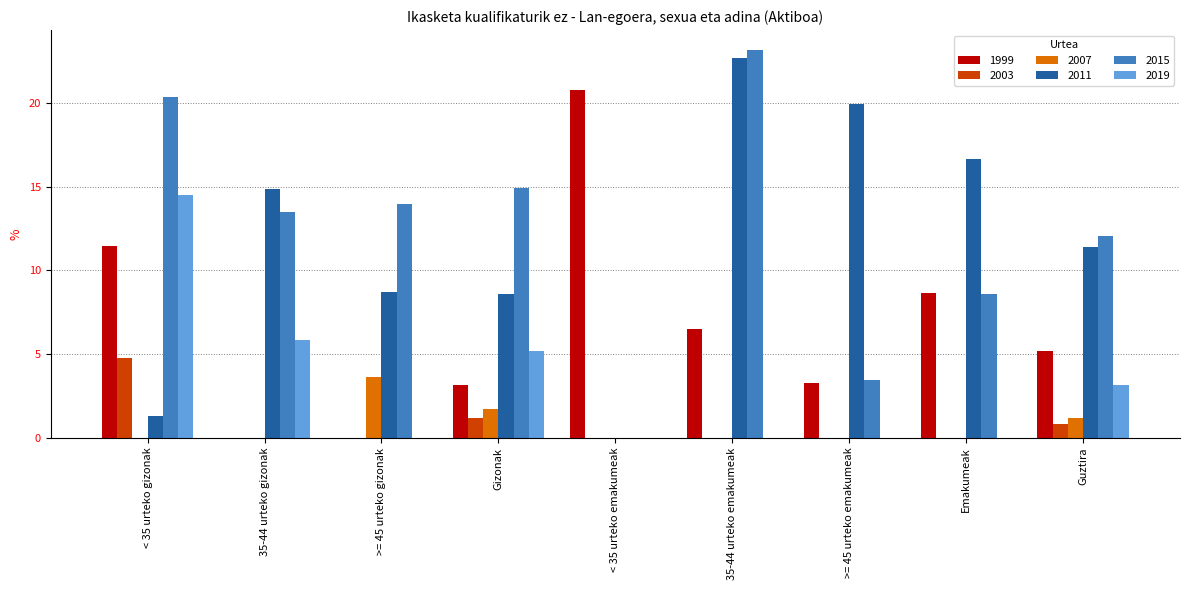

Which category has the highest value in the 2011 series?

35-44 urteko emakumeak